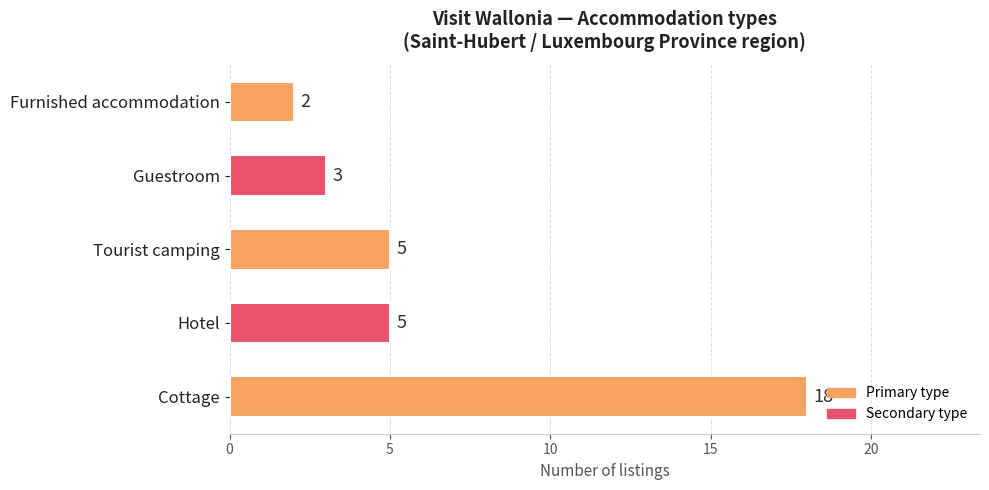

Reading bottom to top, list all the values displayed in this chart.

Cottage=18	Hotel=5	Tourist camping=5	Guestroom=3	Furnished accommodation=2